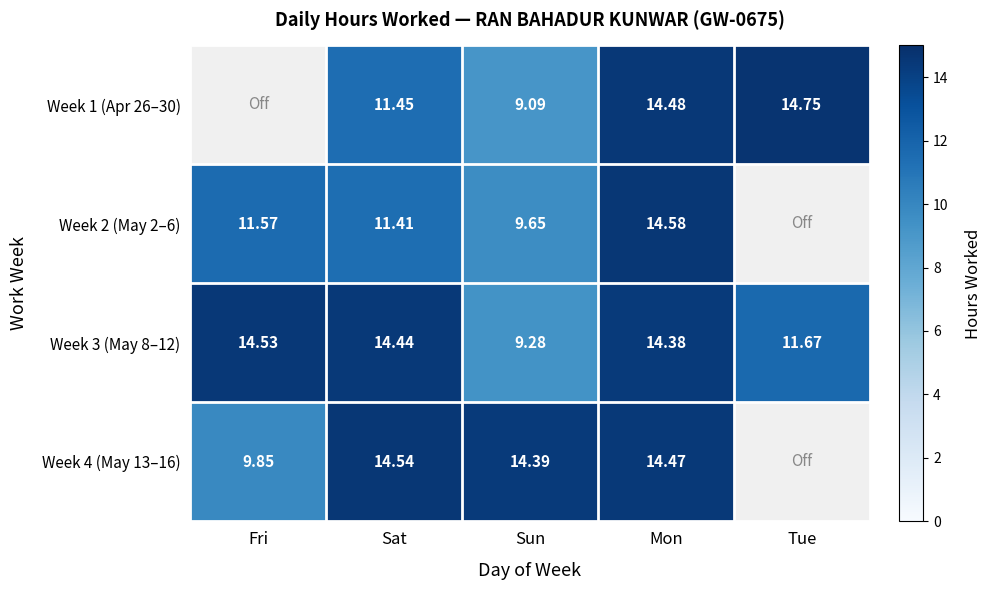

Which has a higher value, Fri or Tue?

Tue